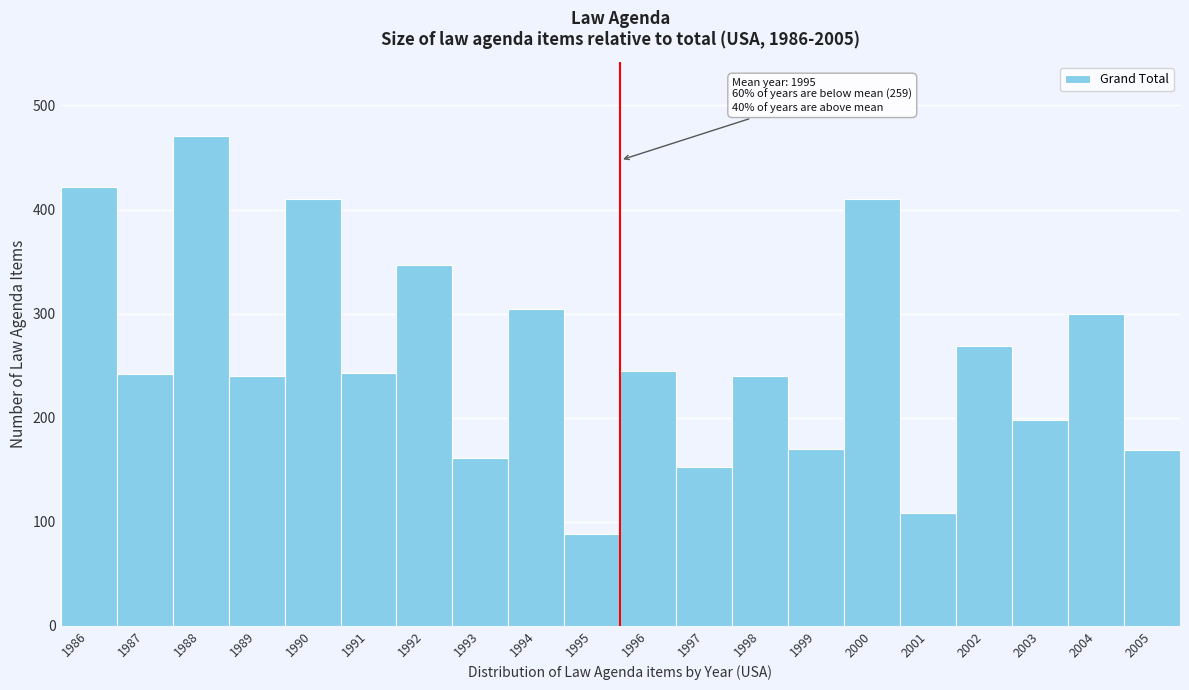

The chart shows a value of 172 at 2001. True or false?

False